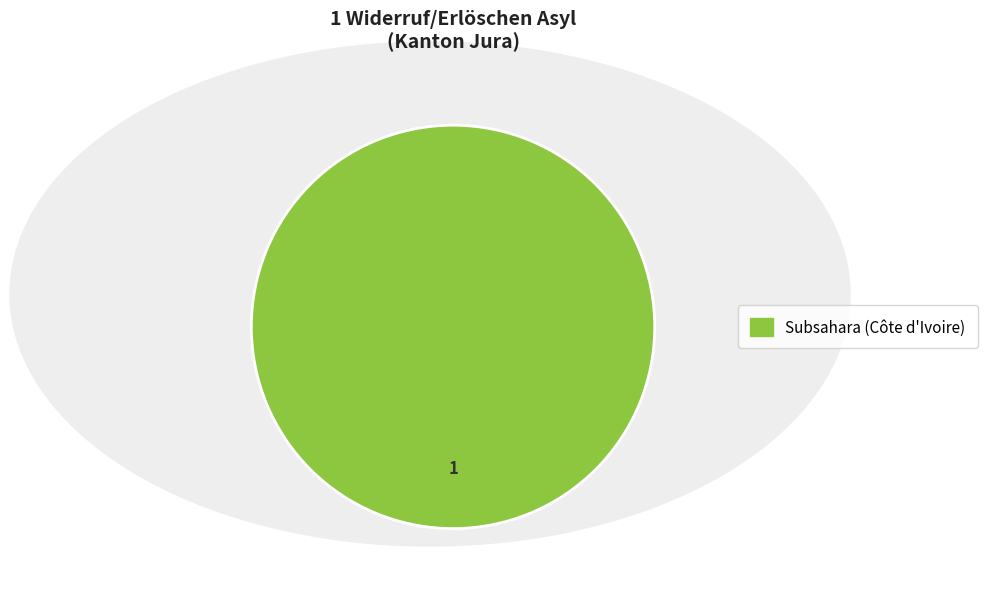

Does any single category account for the majority?

Yes